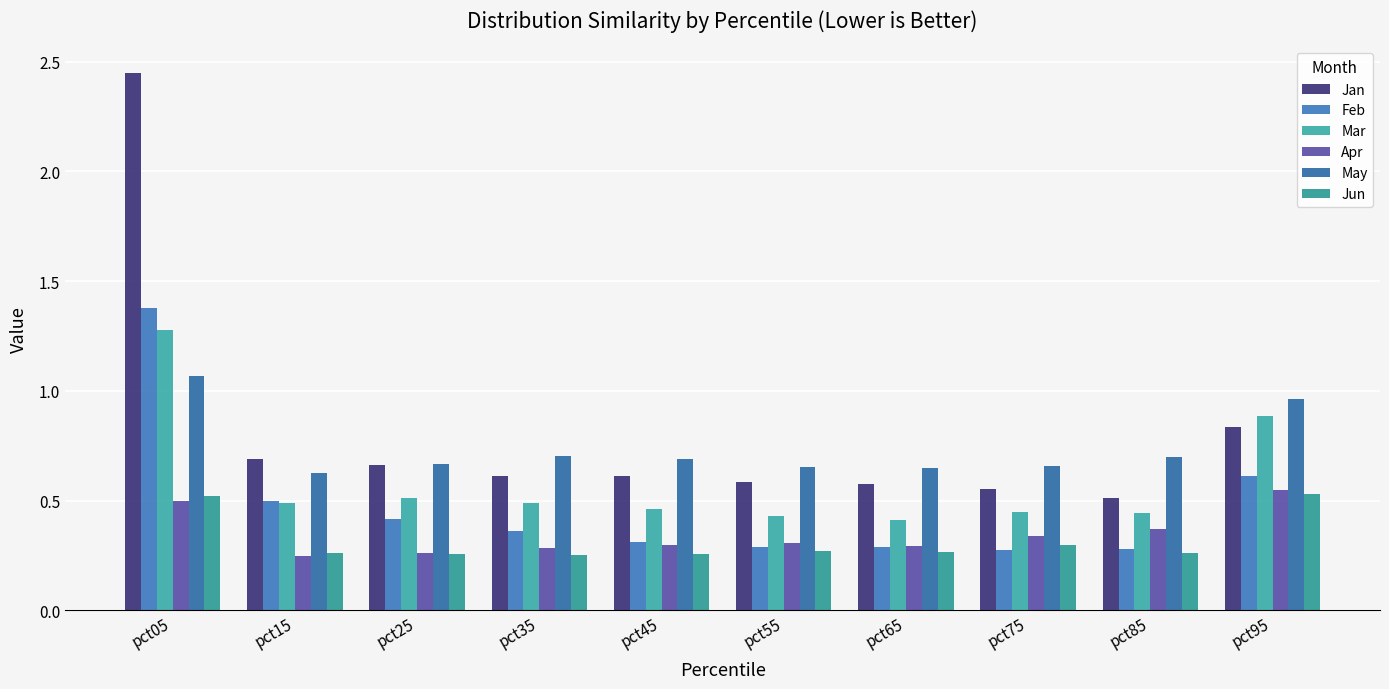

True or false: Mar has a value of 0.4 at pct75.

True